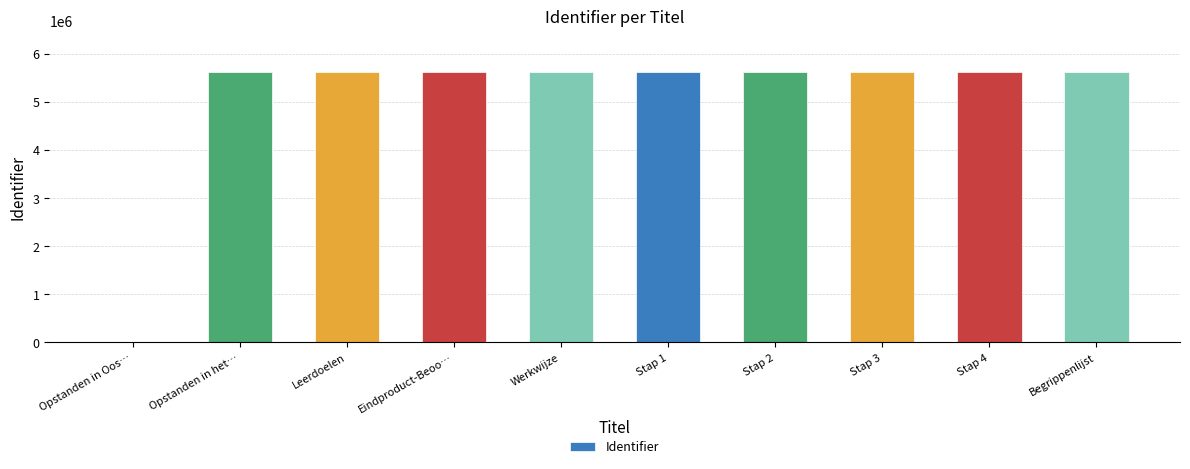

True or false: the data shows 8090176 at Opstanden in het….

False